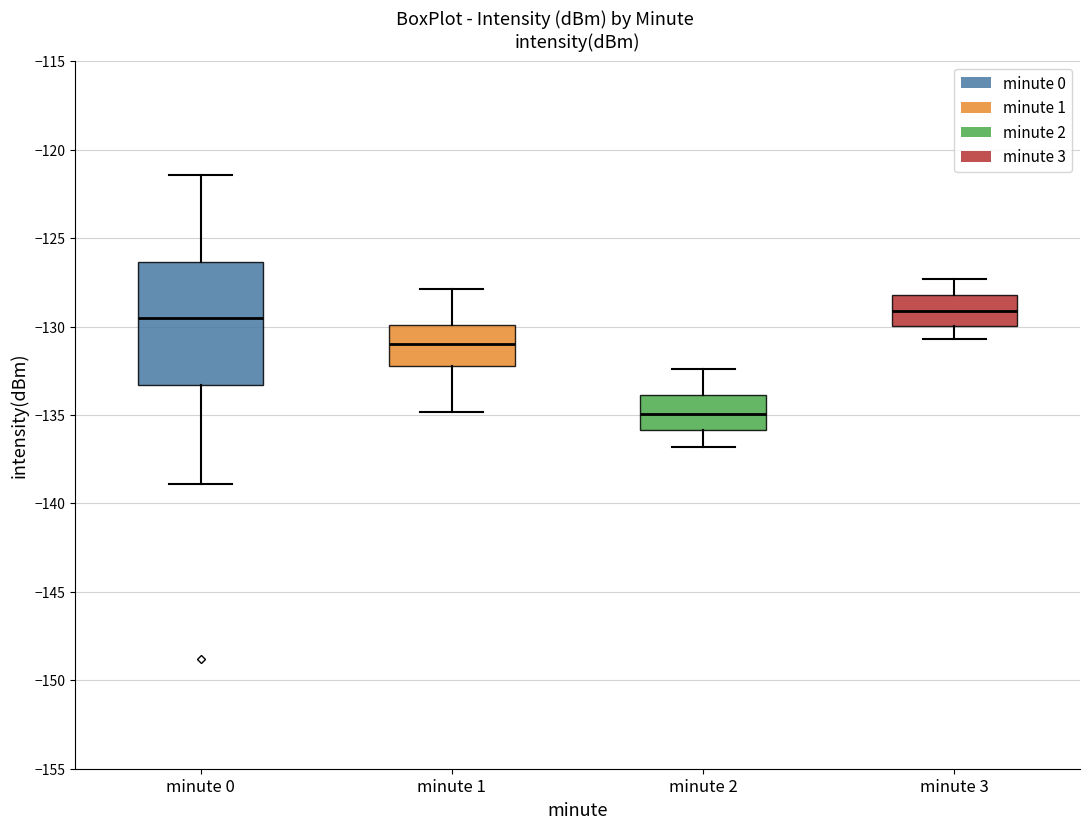

Reading left to right, transcribe this box plot: for each box, give where its median line is, the range the box spans, and where its two whiskers end, as read against the y-axis. The values are not printed on the chart, so give them approximately, as read against the axis.

minute 0: median -129.5, box -133.5 to -126.5, whiskers -139.0 to -121.5
minute 1: median -131.0, box -132.0 to -130.0, whiskers -135.0 to -128.0
minute 2: median -135.0, box -136.0 to -134.0, whiskers -137.0 to -132.5
minute 3: median -129.0, box -130.0 to -128.0, whiskers -130.5 to -127.5